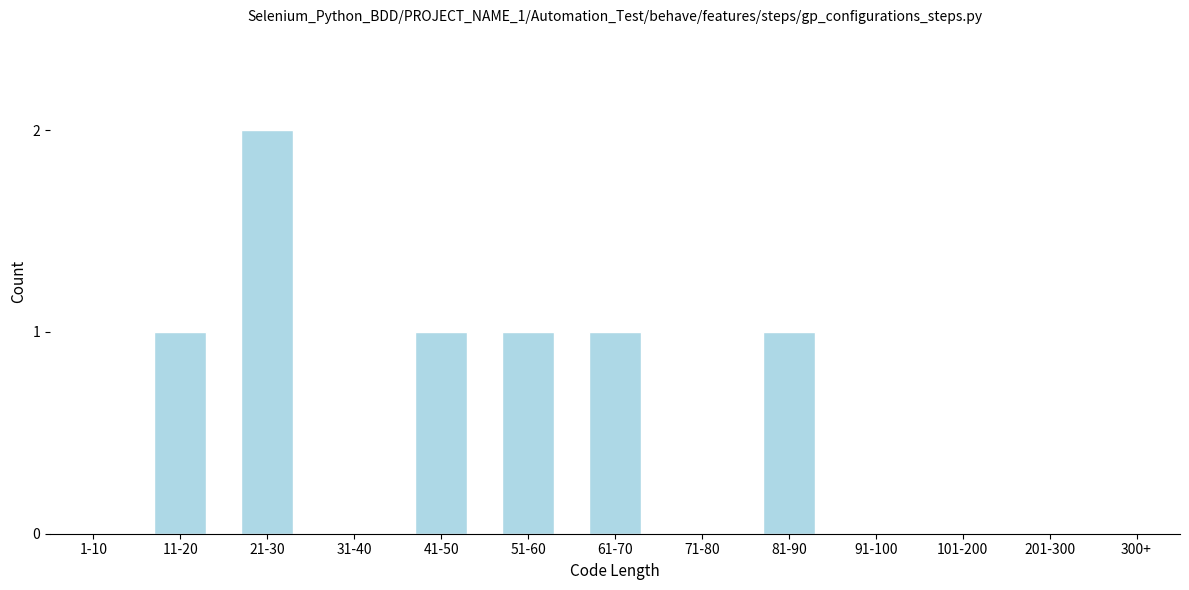

Reading left to right, transcribe all the data shown in this chart.

1-10=0	11-20=1	21-30=2	31-40=0	41-50=1	51-60=1	61-70=1	71-80=0	81-90=1	91-100=0	101-200=0	201-300=0	300+=0